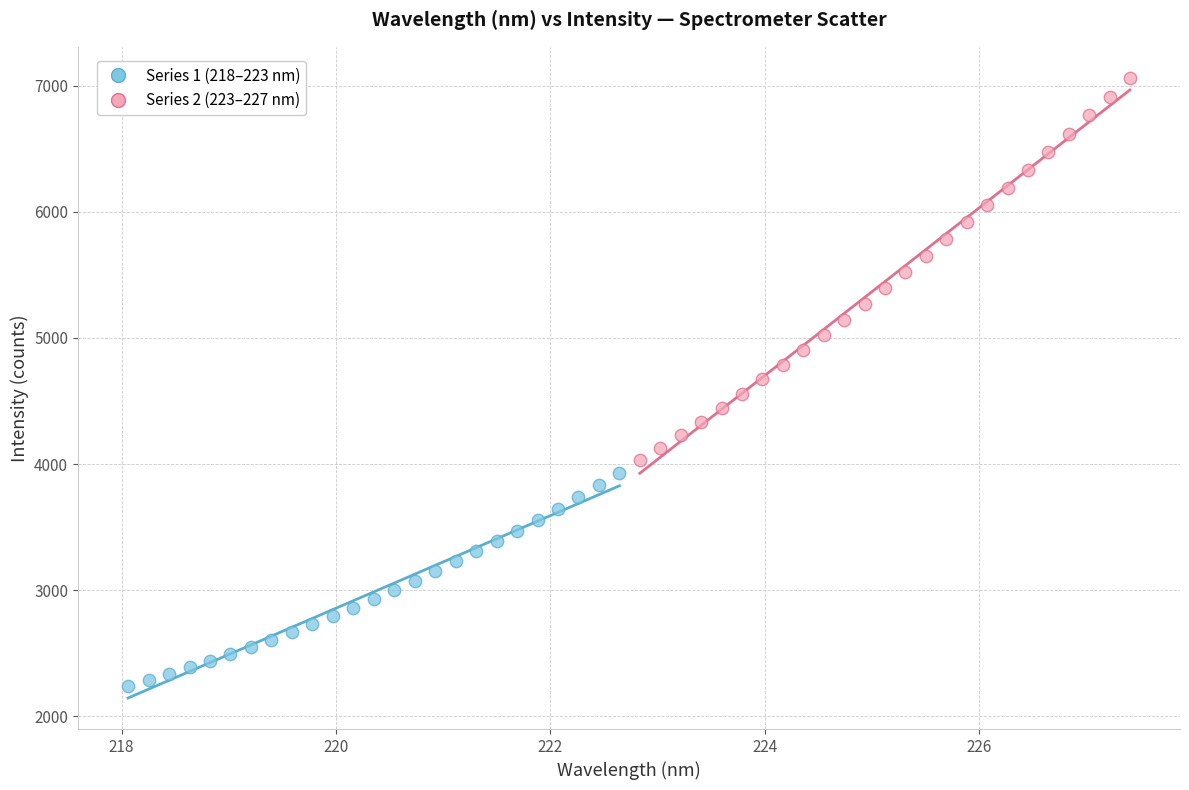

Which series reaches the minimum Y coordinate?

Series 1 (218–223 nm)